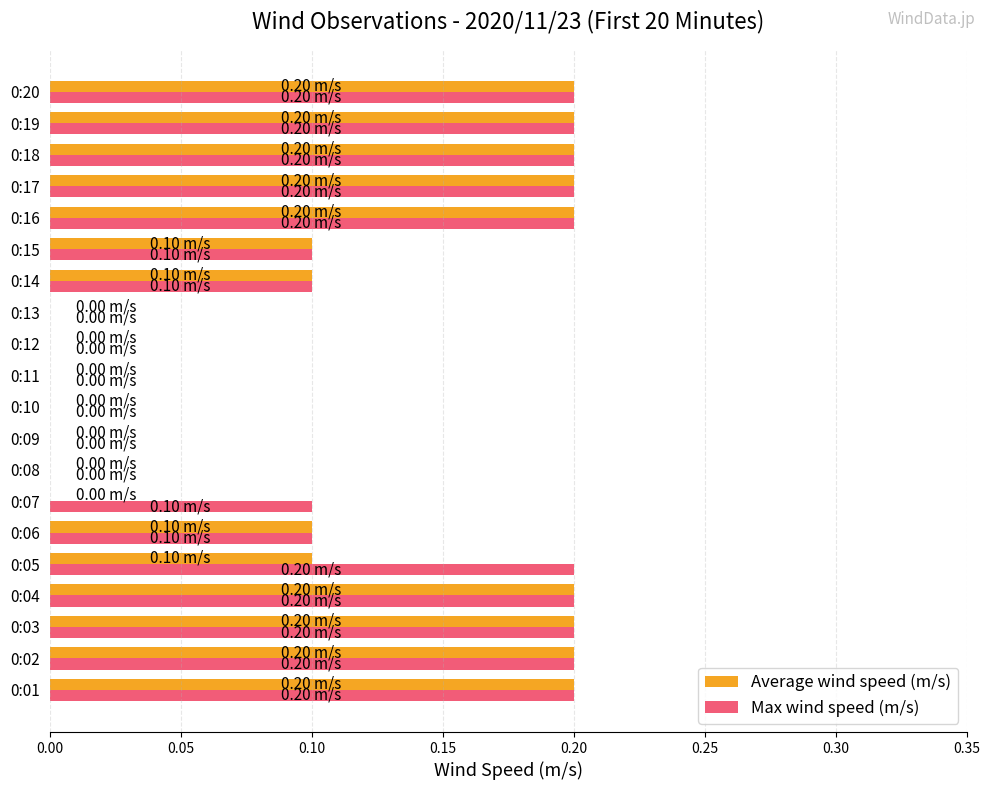

What is the sum of the Max wind speed (m/s) values at 0:17 and 0:02?

0.4